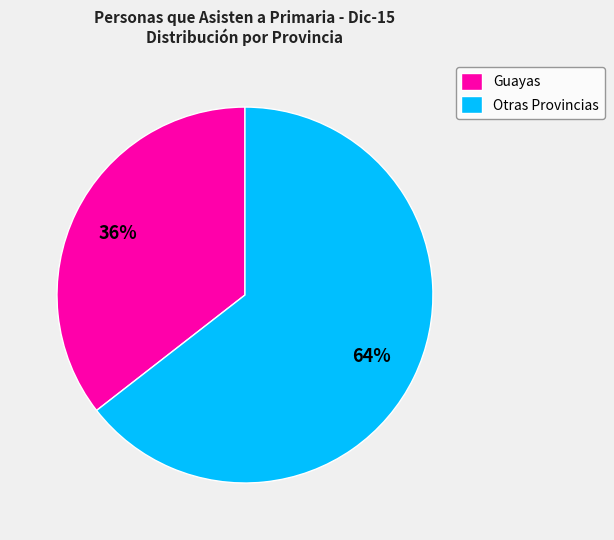

To the nearest percent, what is the combined percentage of Otras Provincias and Guayas?

100%